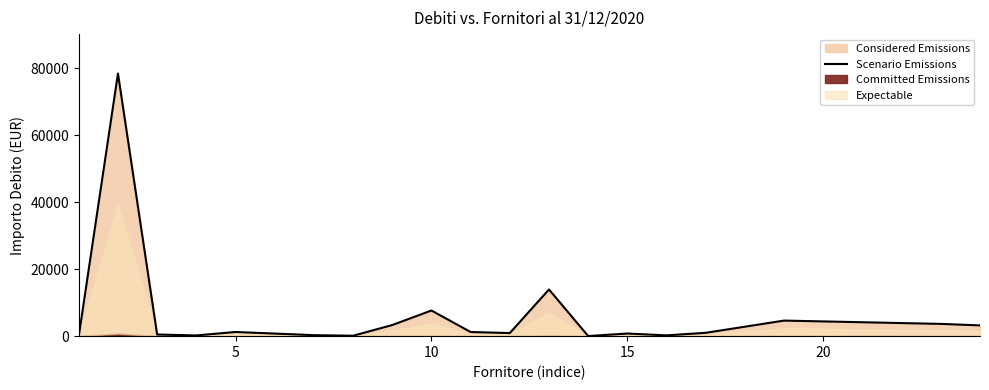

How many data points does each series have?

19